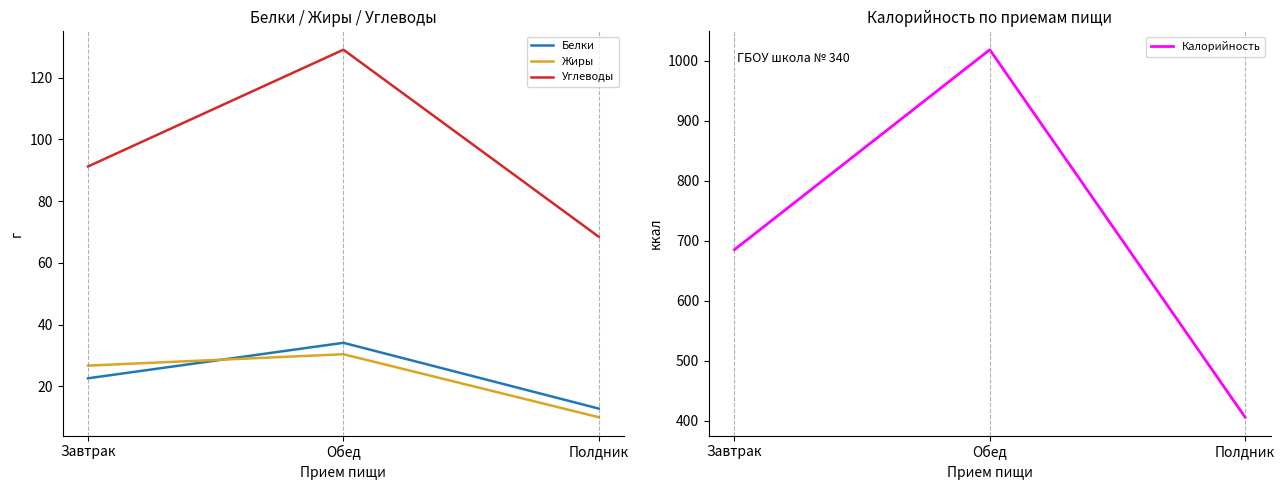

What are all the series names shown in the legend?

Белки, Жиры, Углеводы, Калорийность